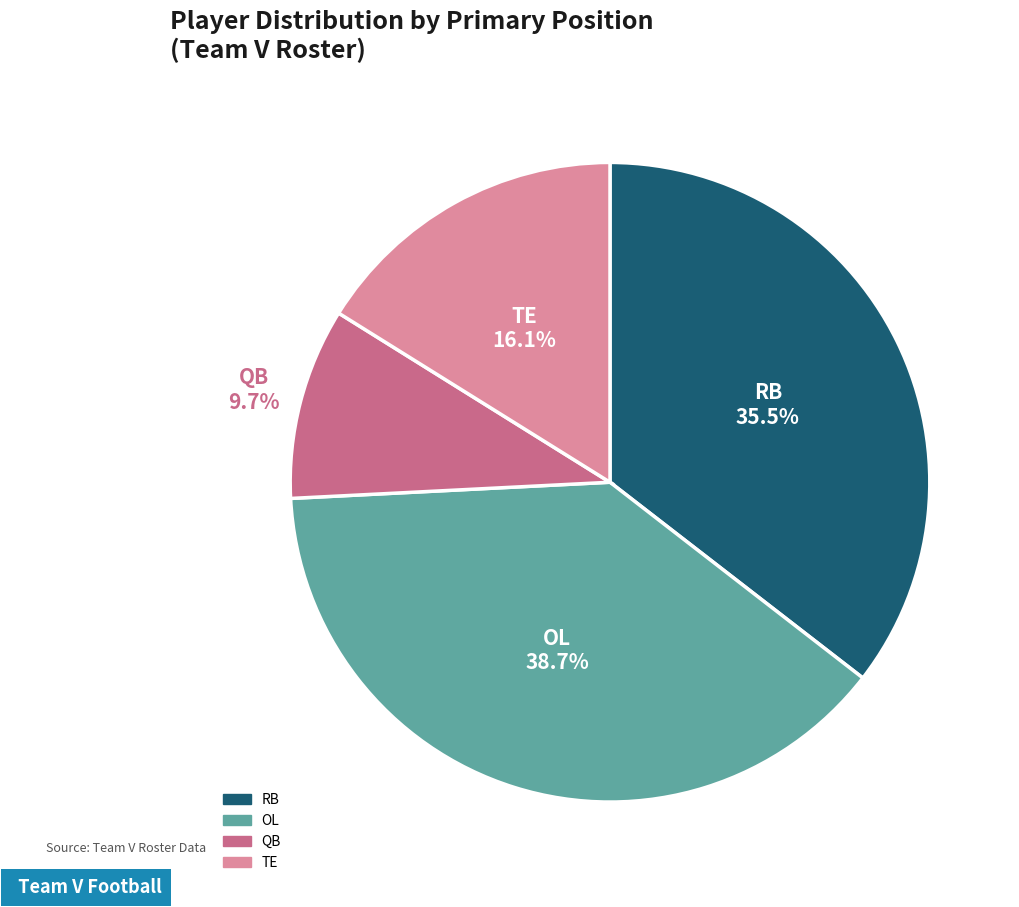

Does any single category account for the majority?

No